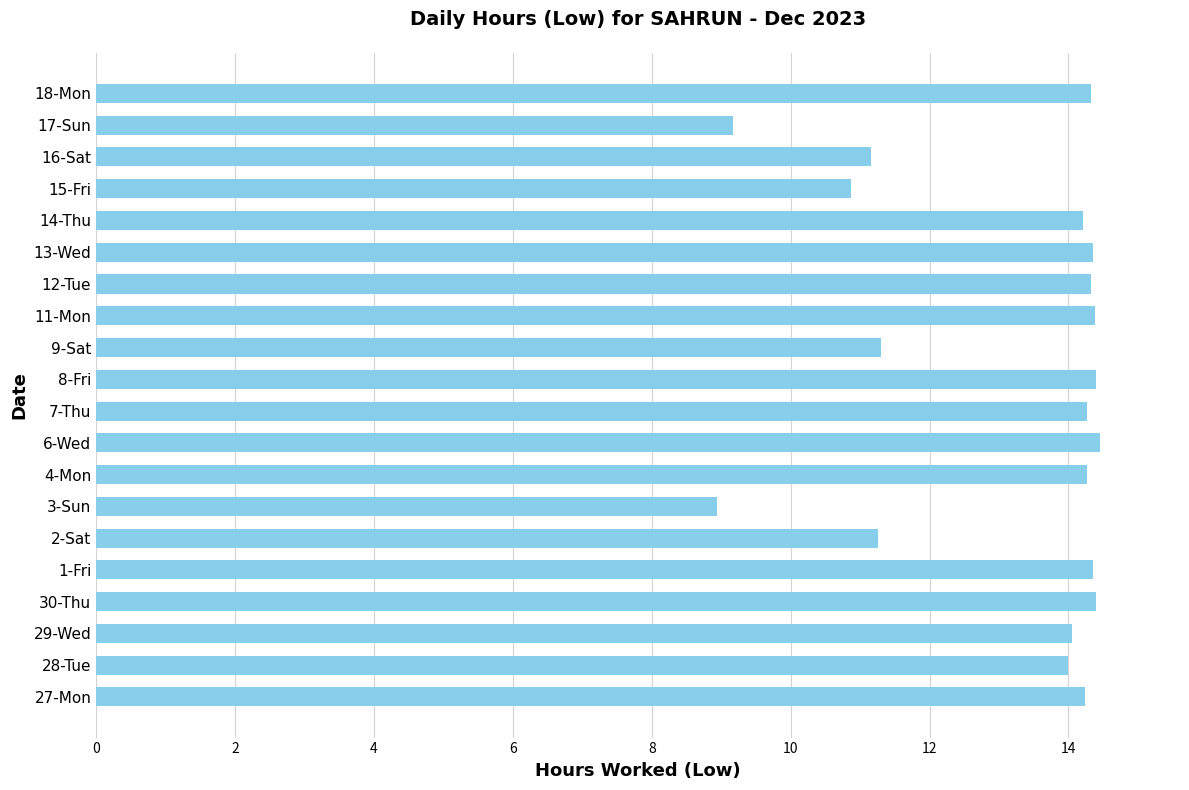

Is it true that the value at 30-Thu is 14.4?

True